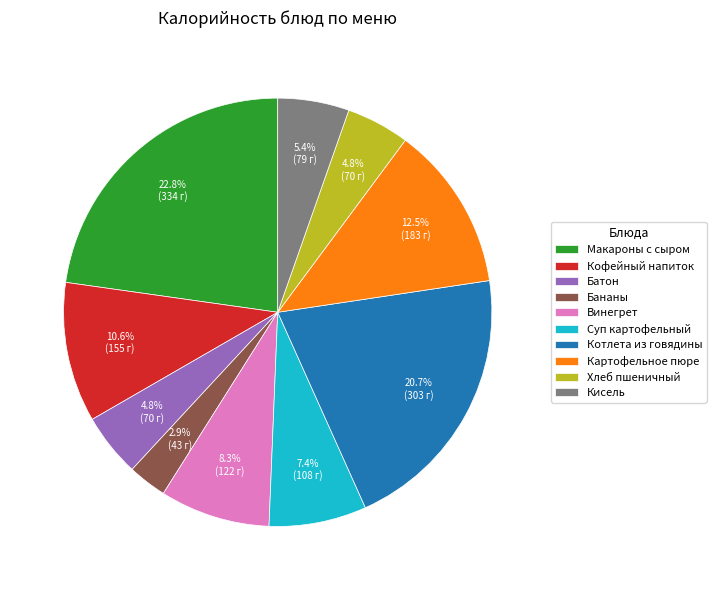

Is there any slice that represents more than half of the pie?

No